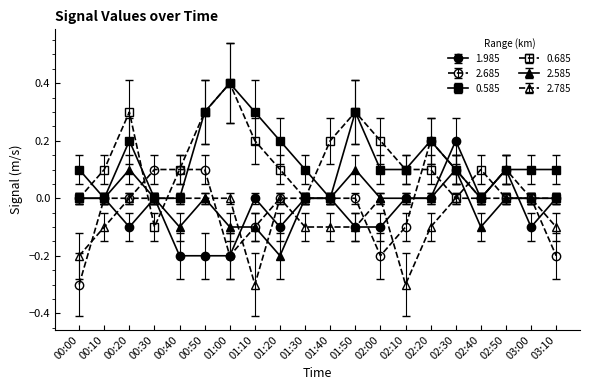

What is the label of the 6th point from the right?

02:20